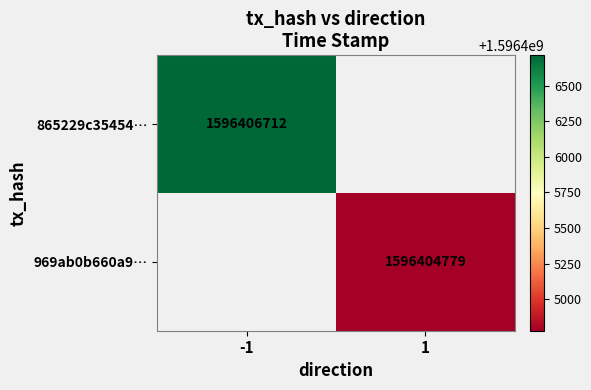

The 969ab0b660a9… series shows 2761569308 at 1. True or false?

False